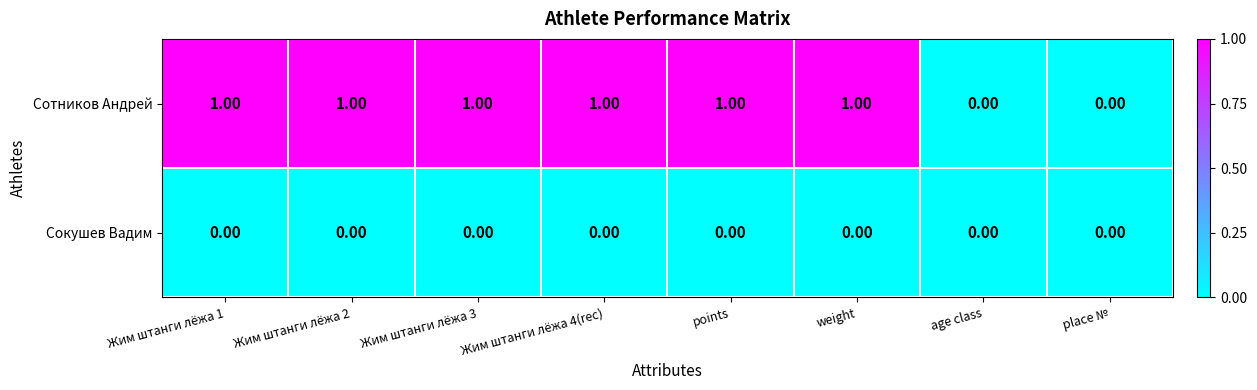

Which series has the largest total across all categories?

Сотников Андрей